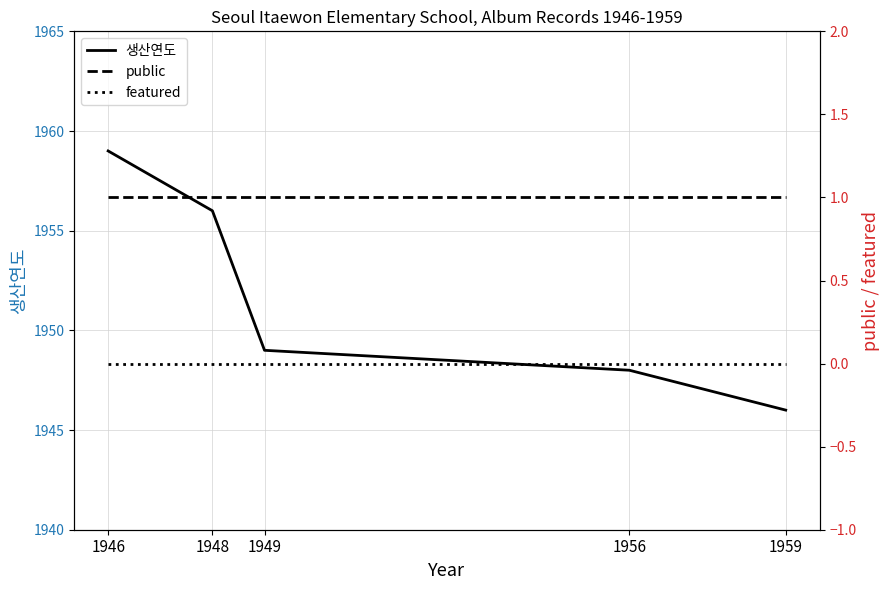

What is the difference between the second highest and second lowest values in the 생산연도 series?

8